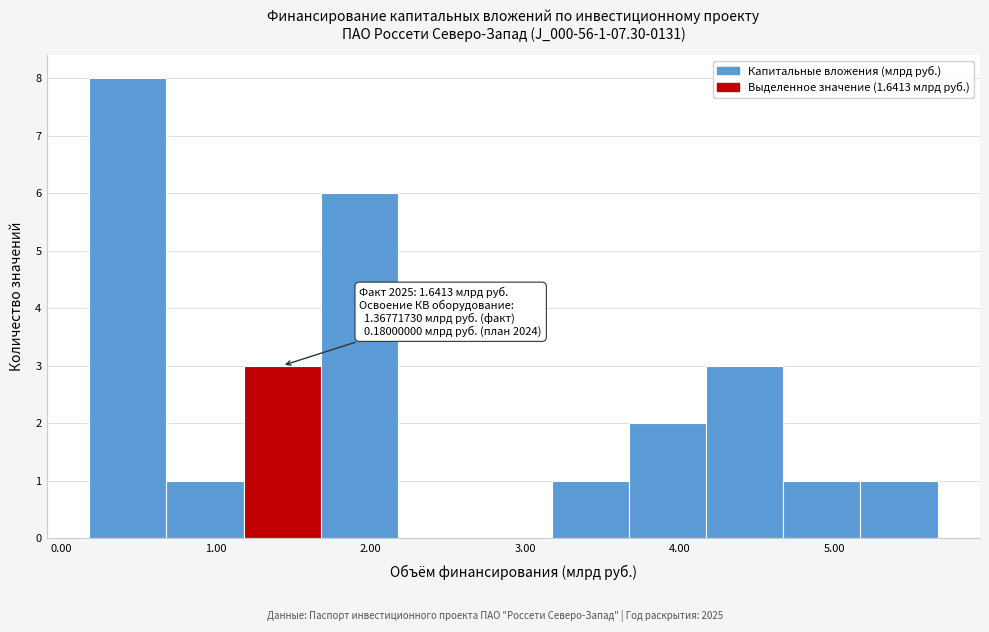

Which range on the x-axis has the tallest bar?

0.2 to 0.7